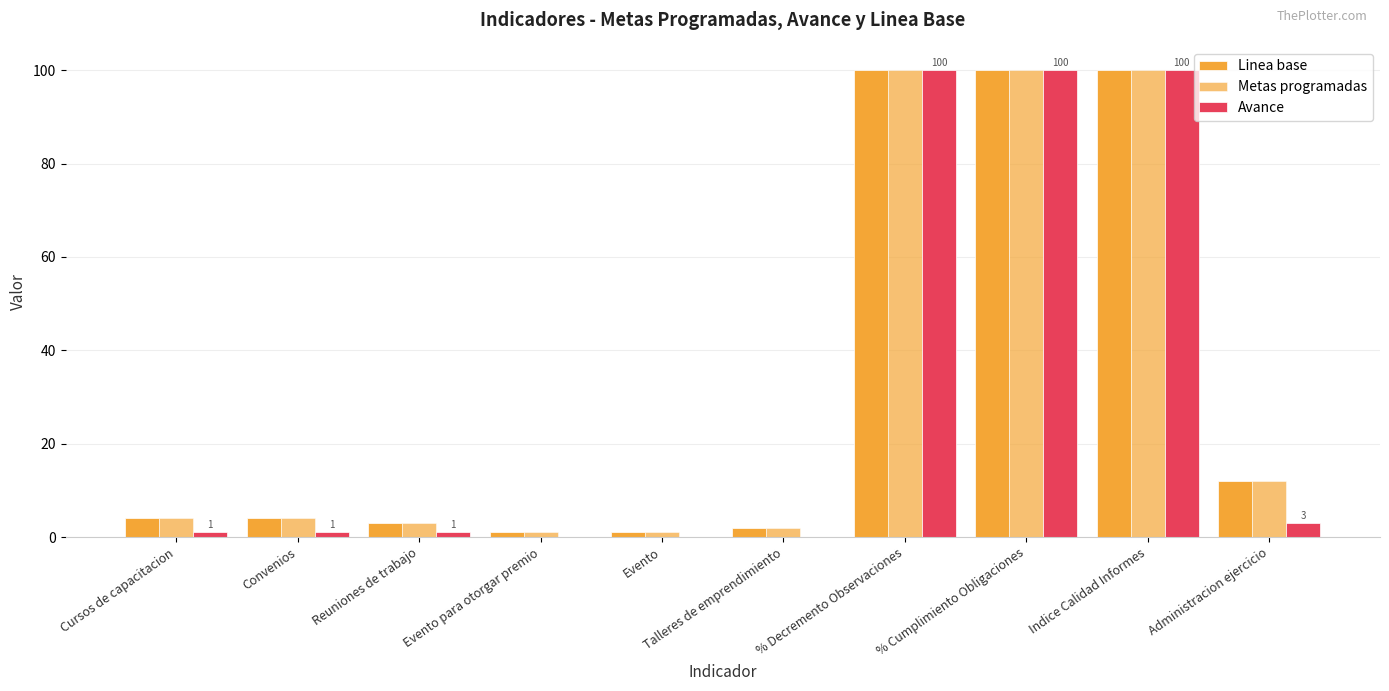

Which series has the largest total across all categories?

Linea base